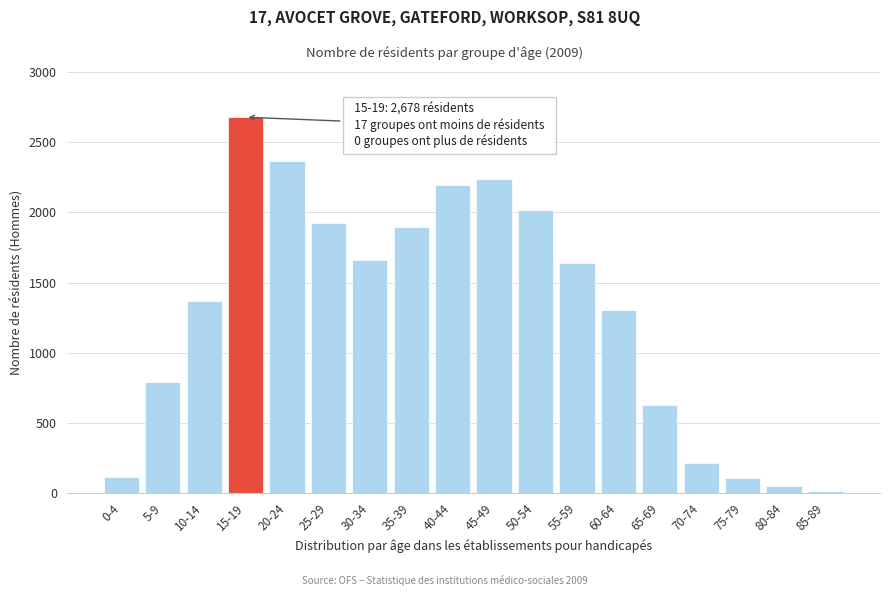

Approximately how many times larger is the value at 15-19 compared to 70-74?

12.3